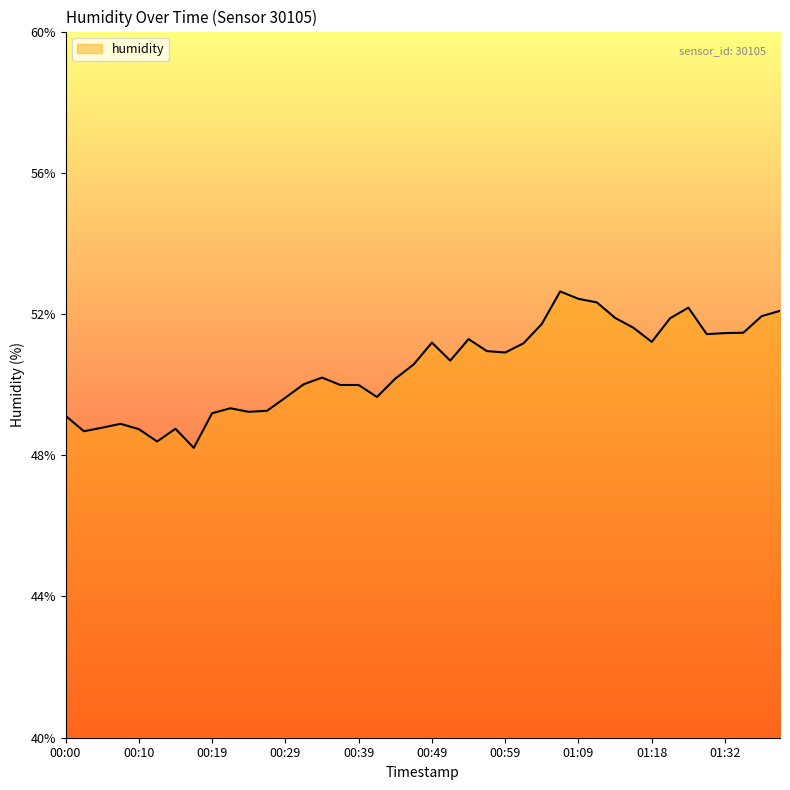

What is the smallest value displayed?

48.2